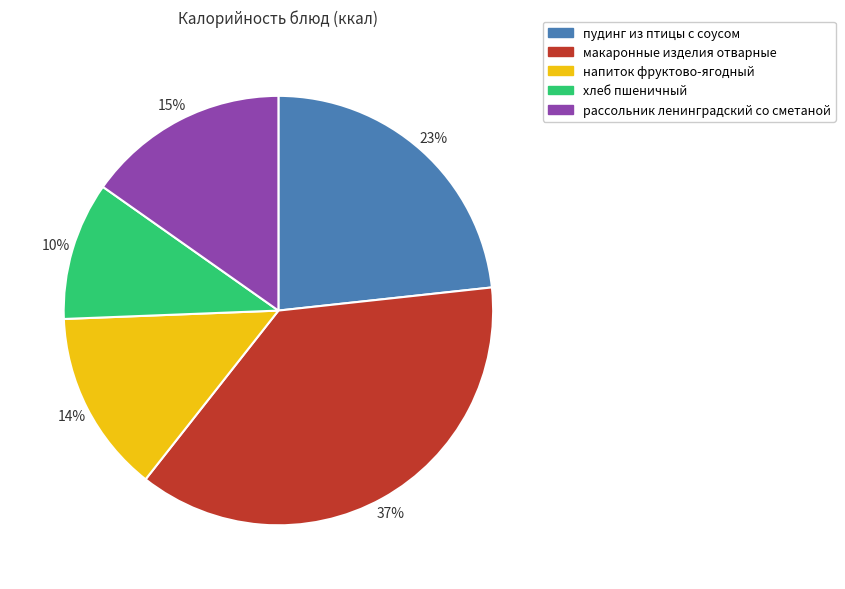

Rank the categories by value from highest to lowest.

макаронные изделия отварные, пудинг из птицы с соусом, рассольник ленинградский со сметаной, напиток фруктово-ягодный, хлеб пшеничный